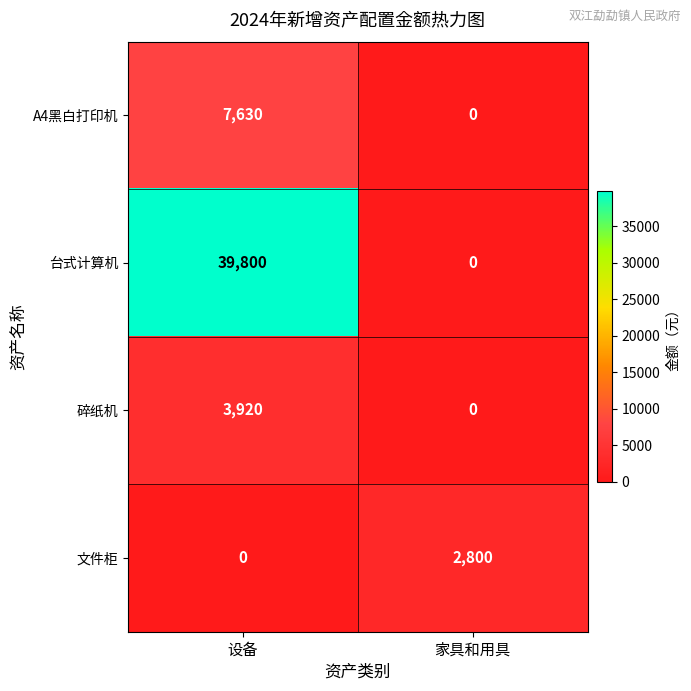

At how many categories does at least one series exceed 16166?

1